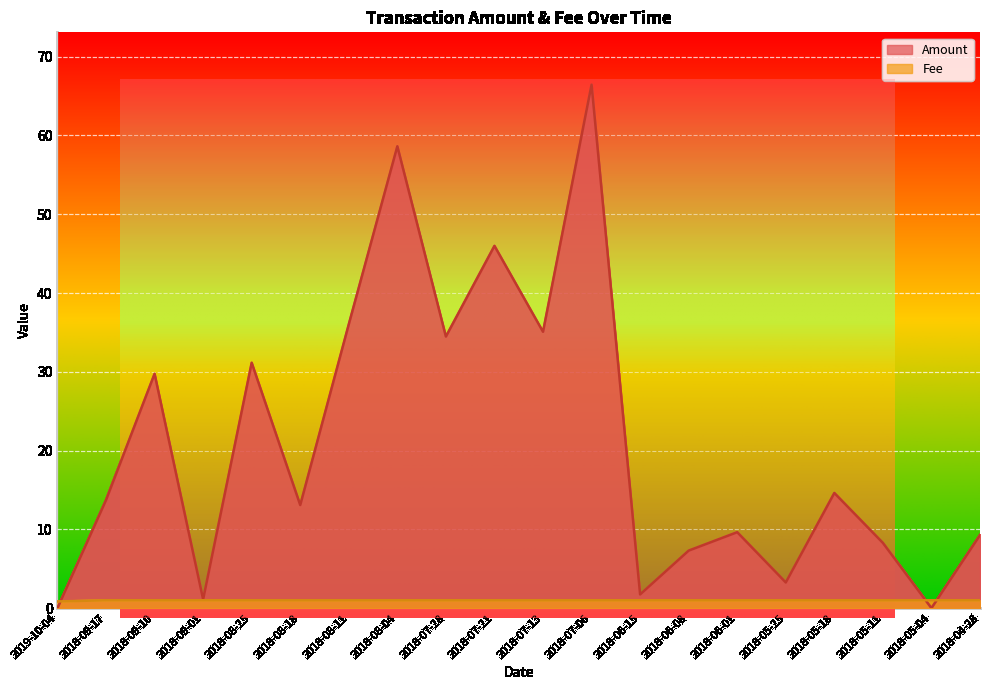

List the series in order of their peak value, highest first.

Amount, Fee